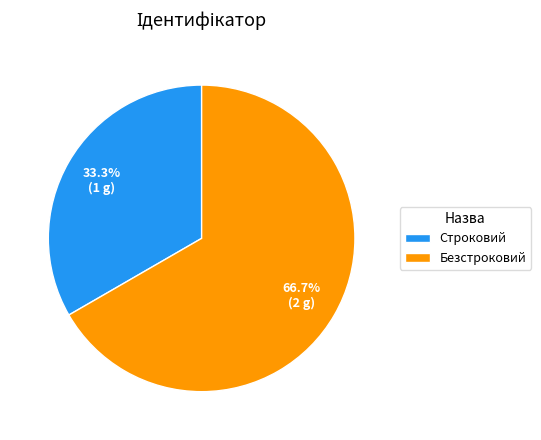

To the nearest percent, what is the difference between the Безстроковий and Строковий slice percentages?

33%